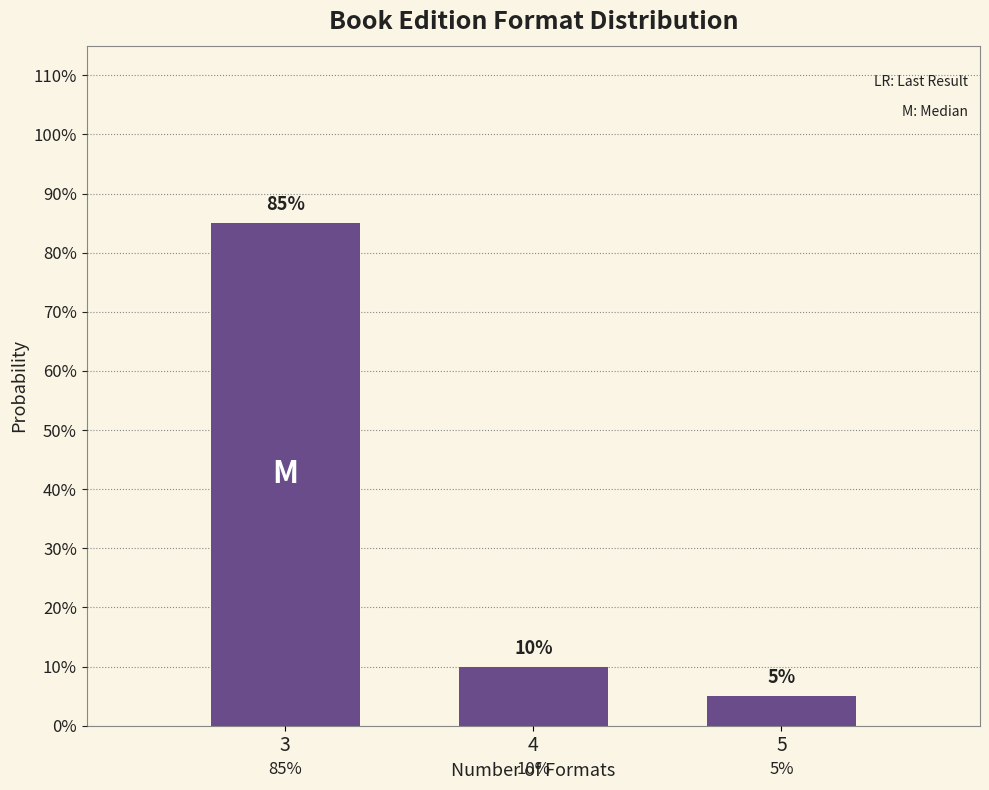

Reading left to right, transcribe all the data shown in this chart.

3=85	4=10	5=5